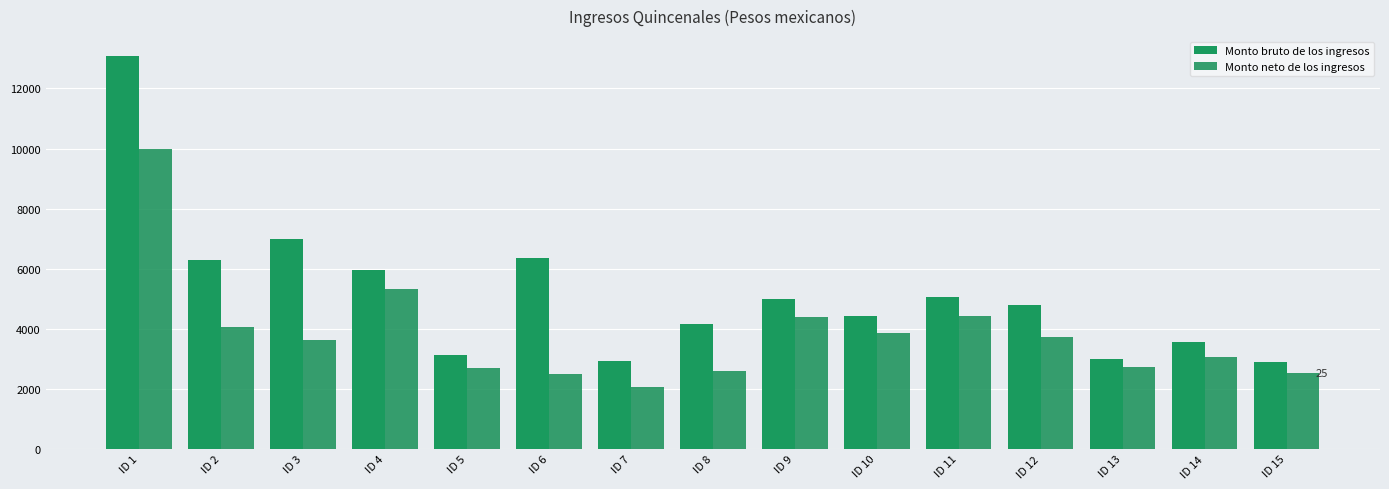

What are all the series names shown in the legend?

Monto bruto de los ingresos, Monto neto de los ingresos